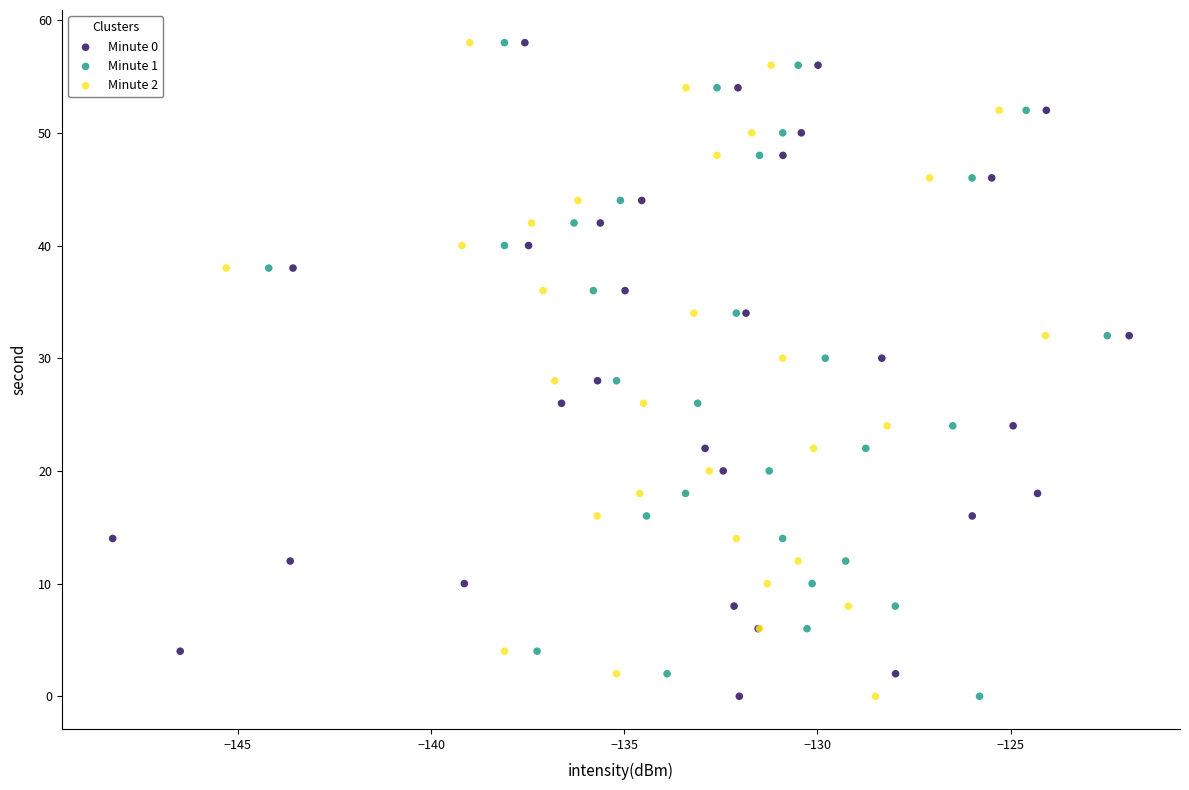

What are all the series names shown in the legend?

Minute 0, Minute 1, Minute 2